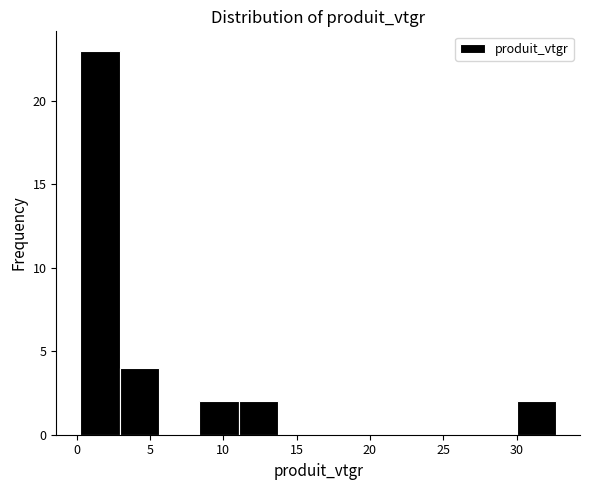

Reading left to right, list every bar in this chart as the range it spans on the x-axis followed by its height. Neither the bar edges nor the heights are printed on the chart, so give them approximately, as read against the axes.

0.0 to 3.0: 23
3.0 to 5.5: 4
5.5 to 8.5: 0
8.5 to 11.0: 2
11.0 to 14.0: 2
14.0 to 16.5: 0
16.5 to 19.0: 0
19.0 to 22.0: 0
22.0 to 24.5: 0
24.5 to 27.5: 0
27.5 to 30.0: 0
30.0 to 32.5: 2